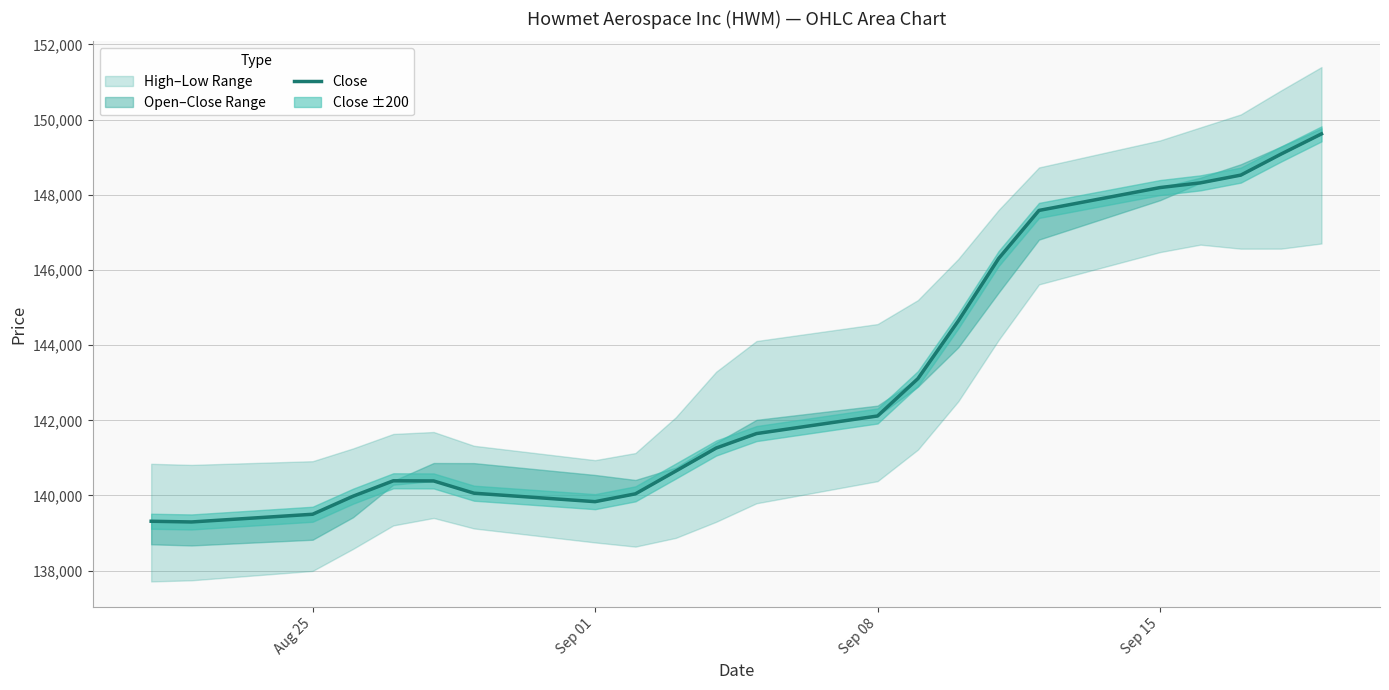

The value at Sep 15 is 244943. True or false?

False